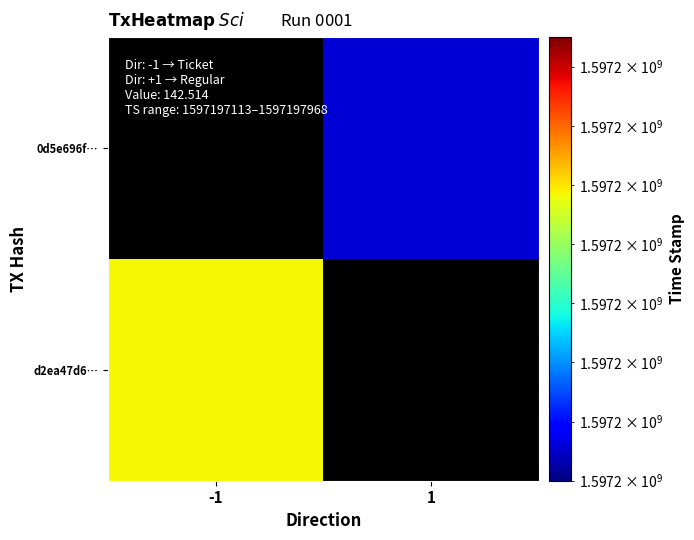

Rank the series by their average value, from highest to lowest.

d2ea47d6…, 0d5e696f…